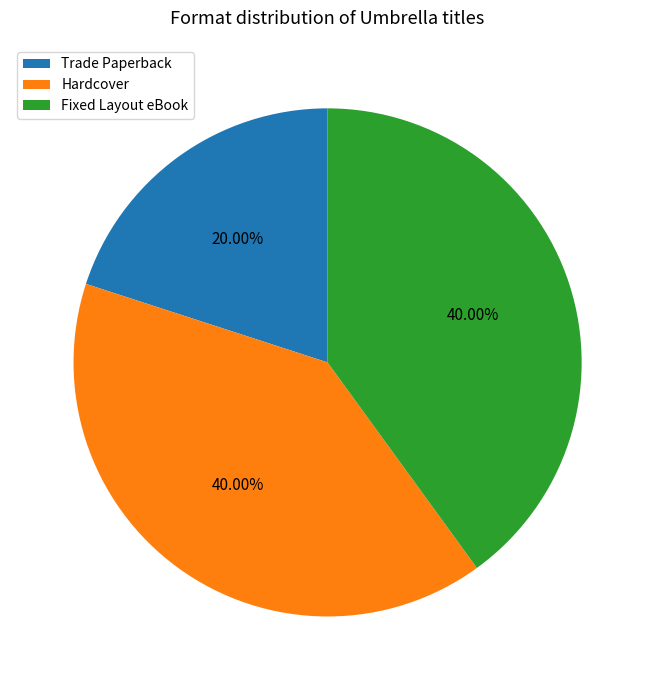

To the nearest percent, what is the difference between the Trade Paperback and Hardcover slice percentages?

20%